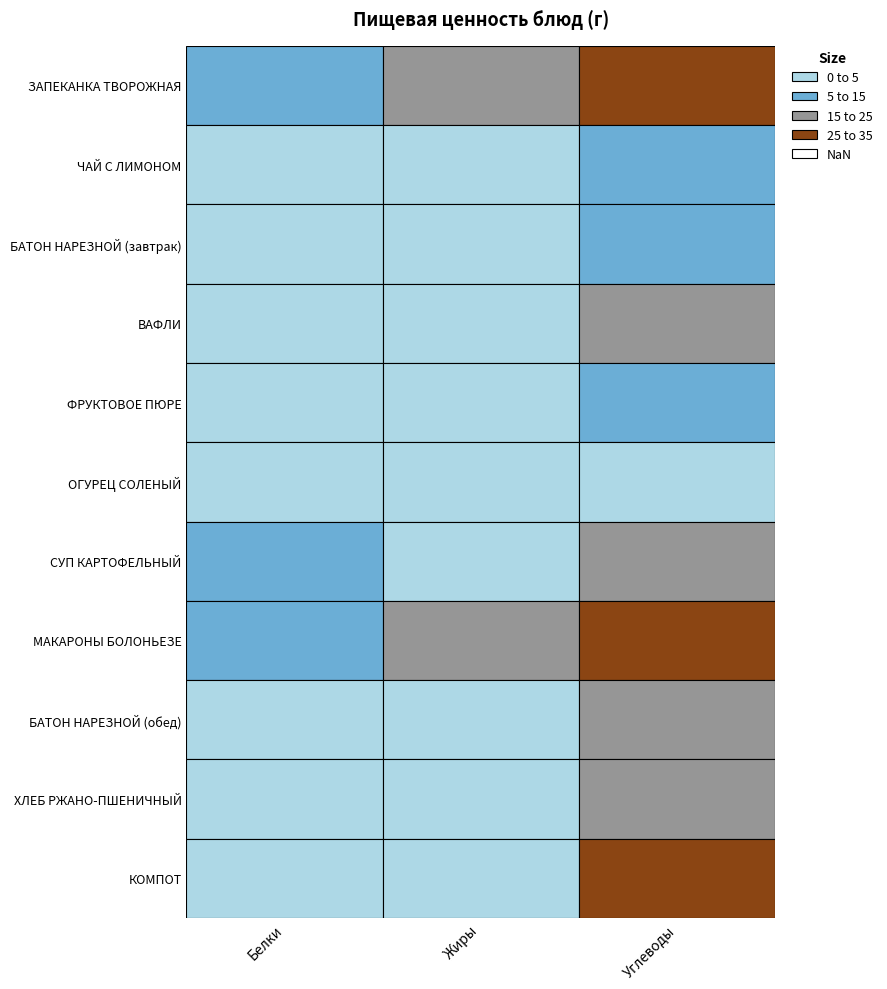

What is the sum of the МАКАРОНЫ БОЛОНЬЕЗЕ values at Белки and Жиры?

31.9